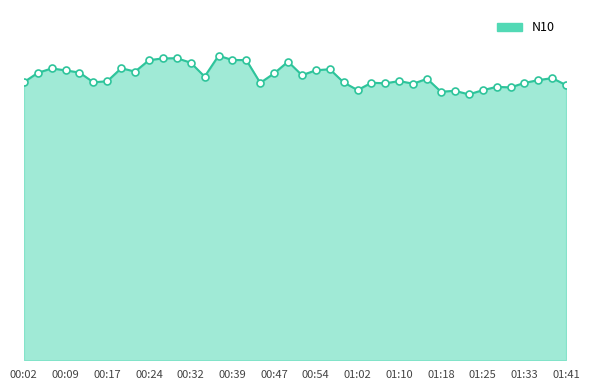

Rank the categories by value from highest to lowest.

00:37, 00:29, 00:27, 00:39, 00:42, 00:24, 00:49, 00:32, 00:19, 00:07, 00:57, 00:54, 00:09, 00:22, 00:12, 00:04, 00:47, 00:52, 00:34, 01:38, 01:15, 01:36, 01:10, 00:17, 00:02, 00:14, 00:59, 01:05, 00:44, 01:33, 01:07, 01:12, 01:41, 01:28, 01:31, 01:02, 01:25, 01:20, 01:18, 01:23